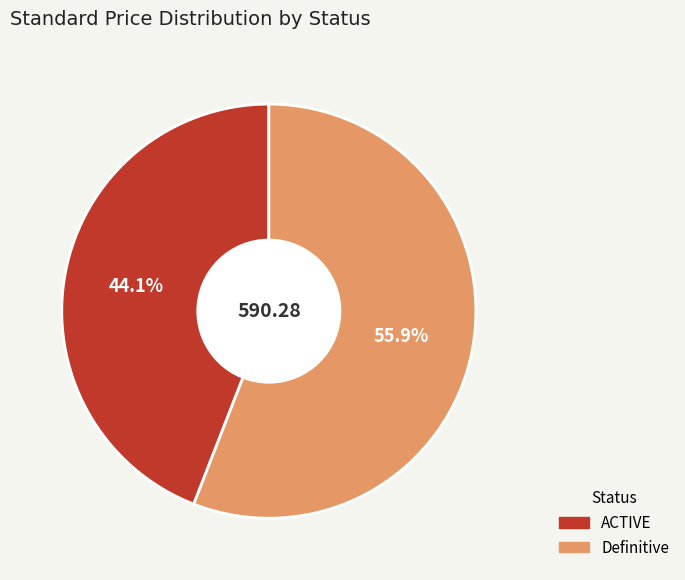

True or false: ACTIVE accounts for 39% of the total.

False